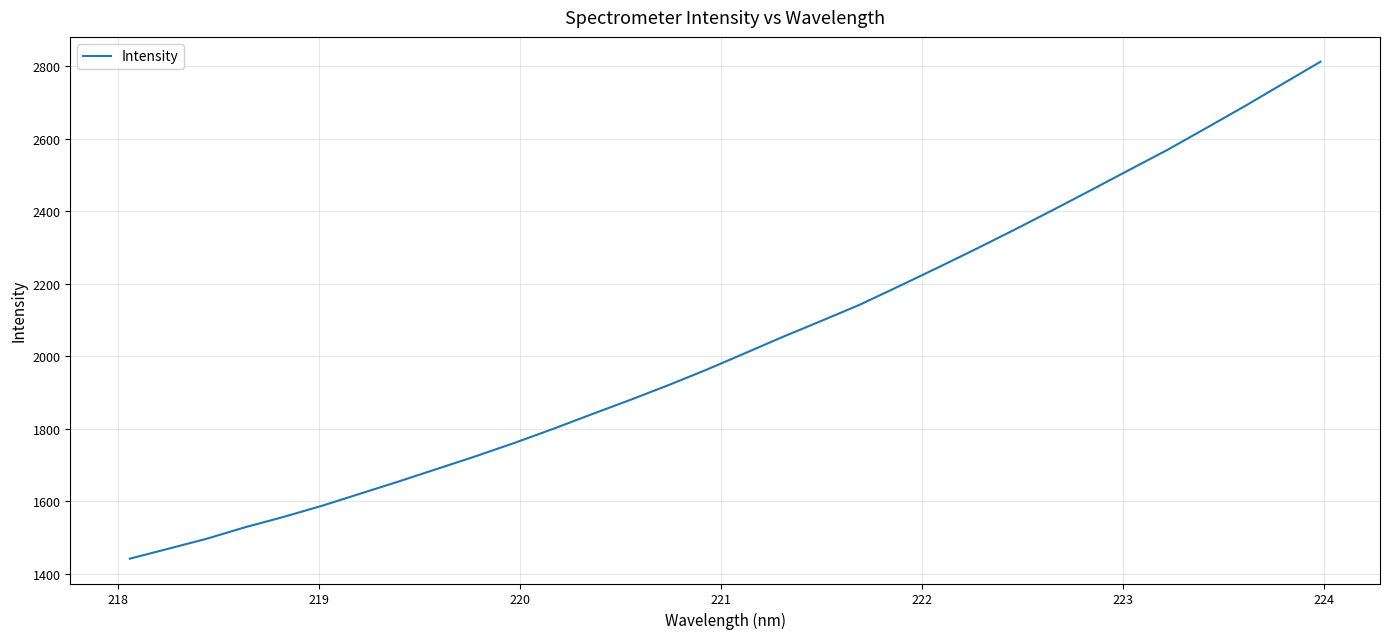

What is the difference between the maximum and minimum values?

1371.5